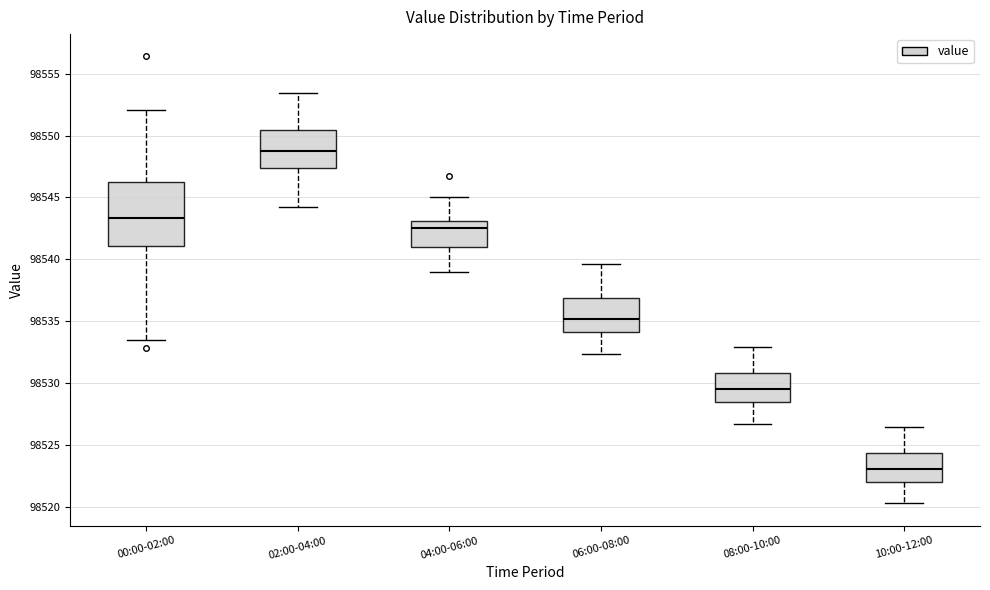

Which box's median line is the highest?

02:00-04:00